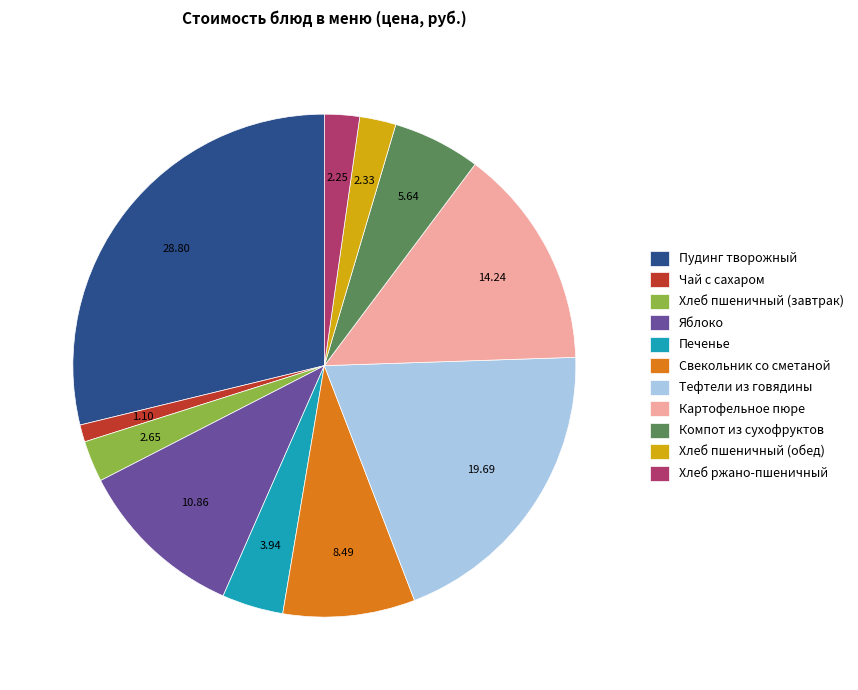

Does Картофельное пюре represent more than half of the total?

No